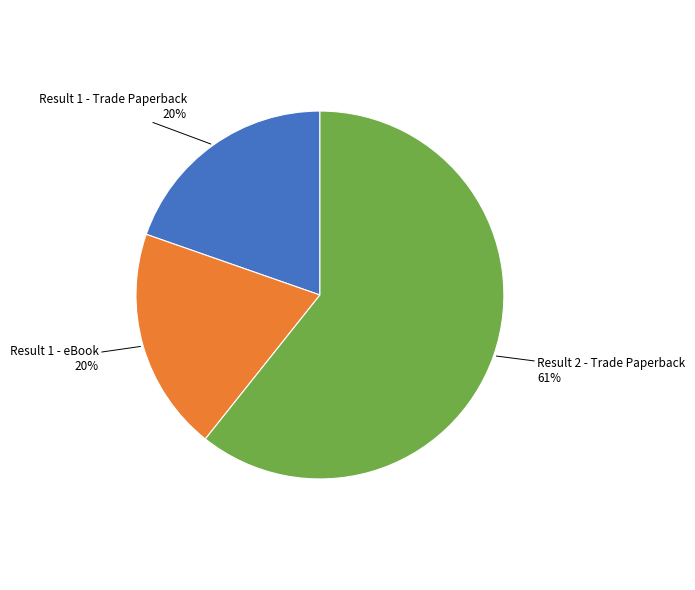

To the nearest percent, what is the difference between the largest and smallest slice percentages?

41%